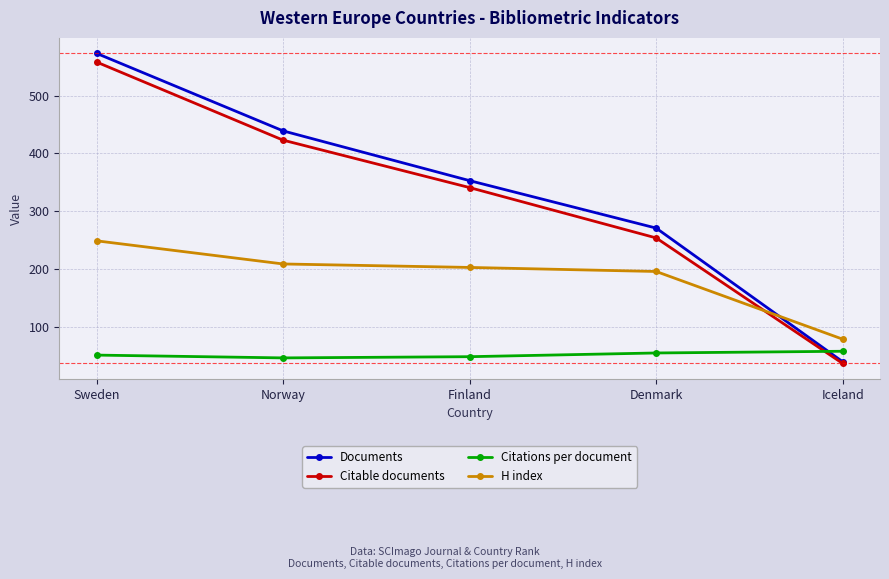

Does the chart display data point markers on the line(s)?

Yes